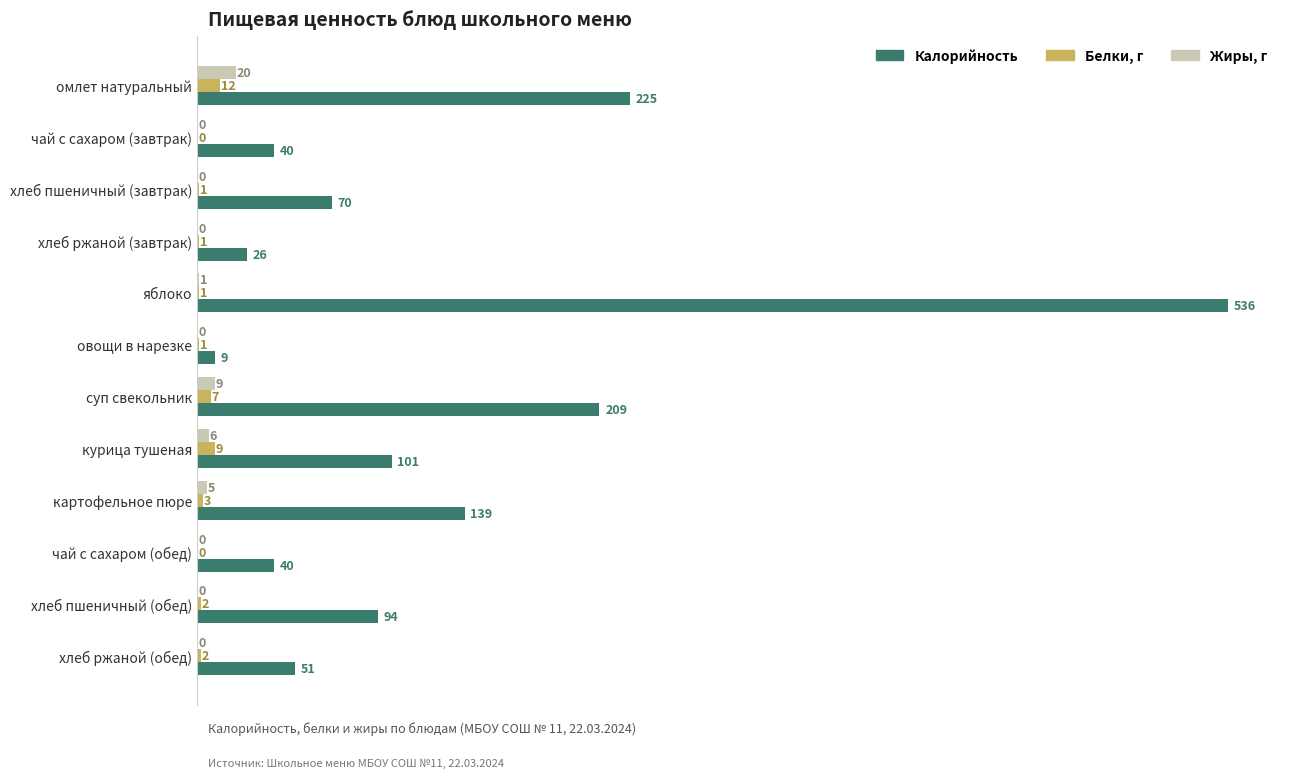

What is the maximum value shown in the chart?

536